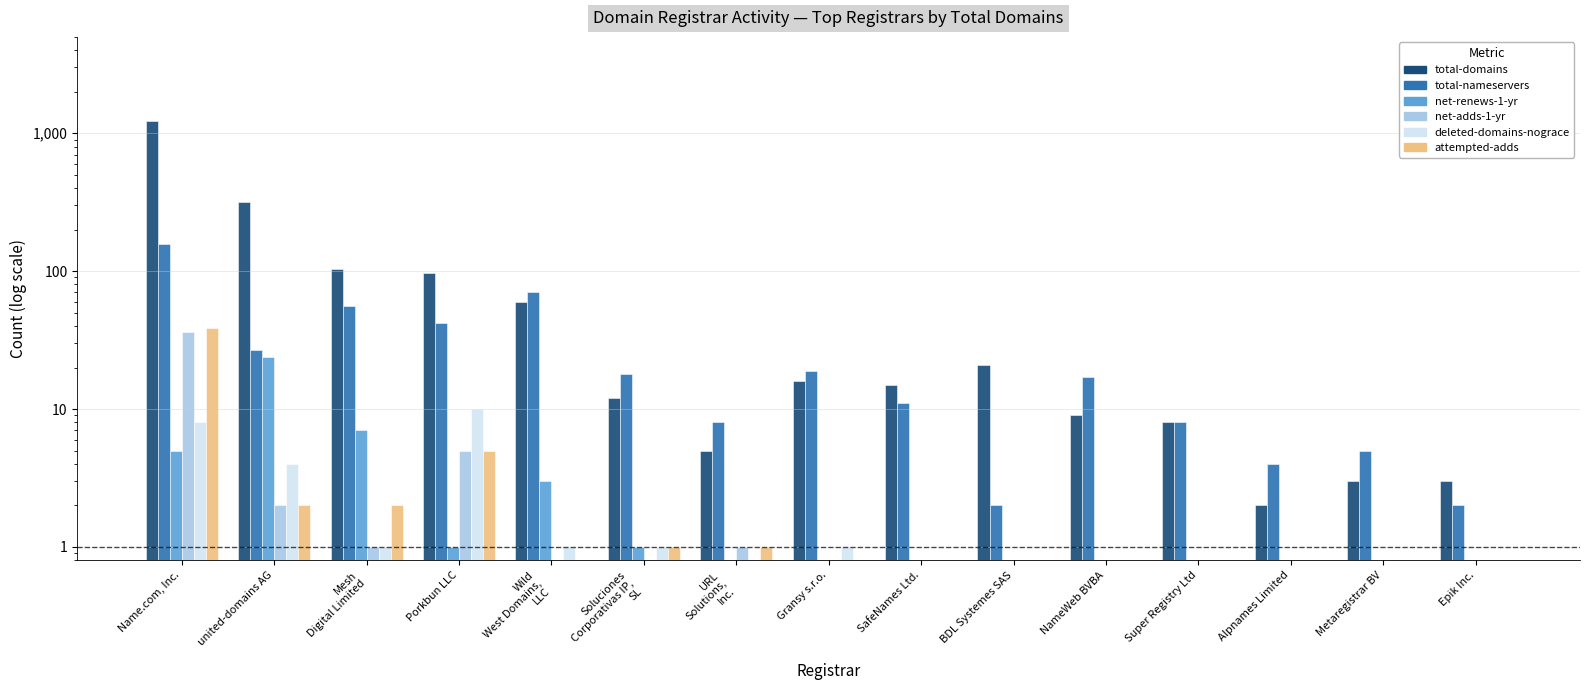

How many values in net-renews-1-yr are above zero?

6